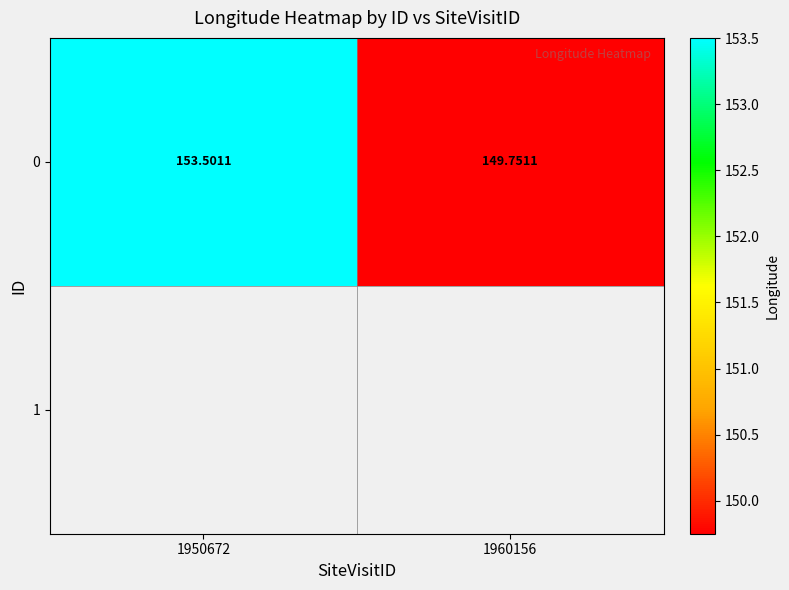

Which label corresponds to the largest value in the chart?

1950672